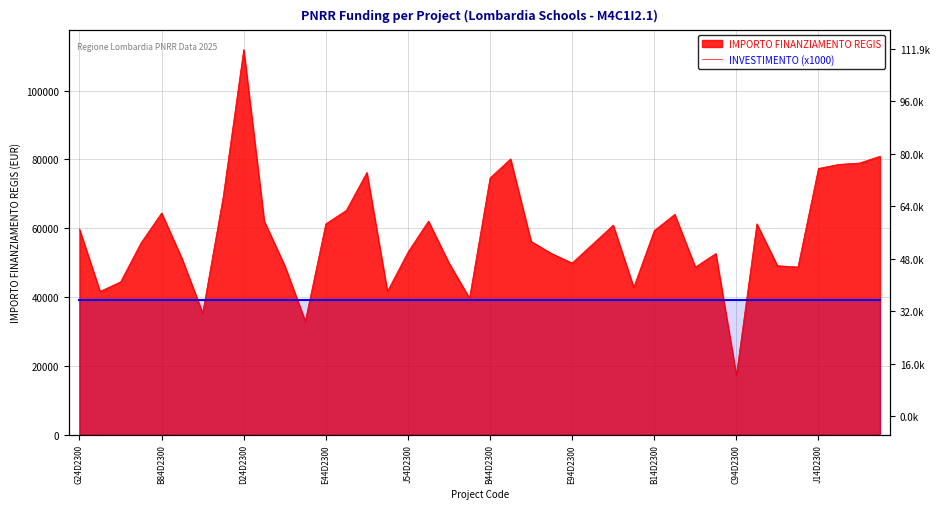

Does the chart have visible grid lines?

Yes